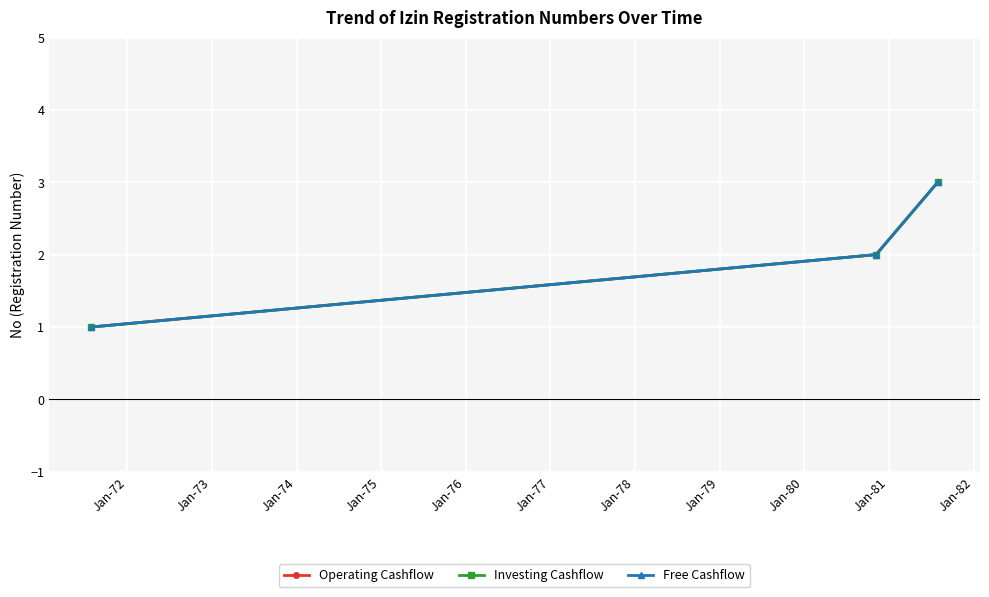

What is the average value of the Operating Cashflow series?

2